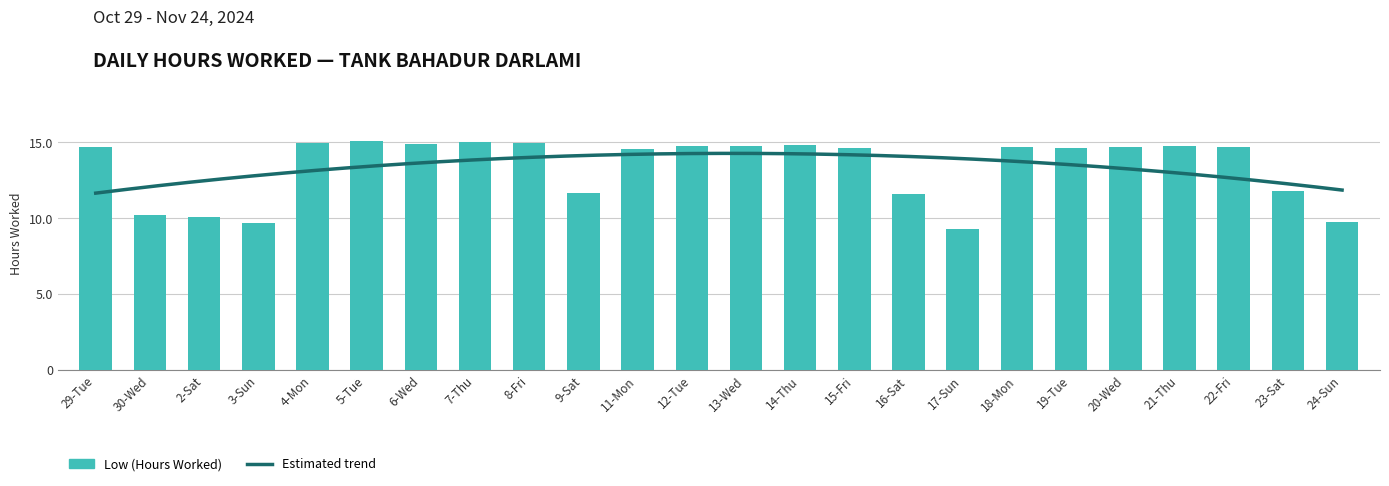

How many bars are there in total?

24